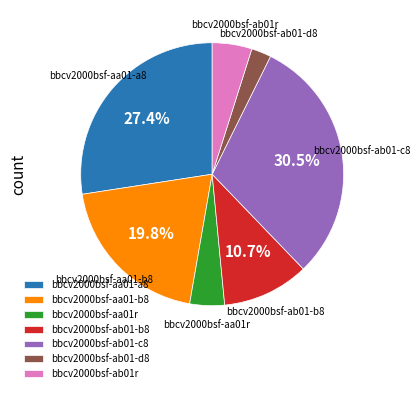

How many segments does this pie chart have?

7